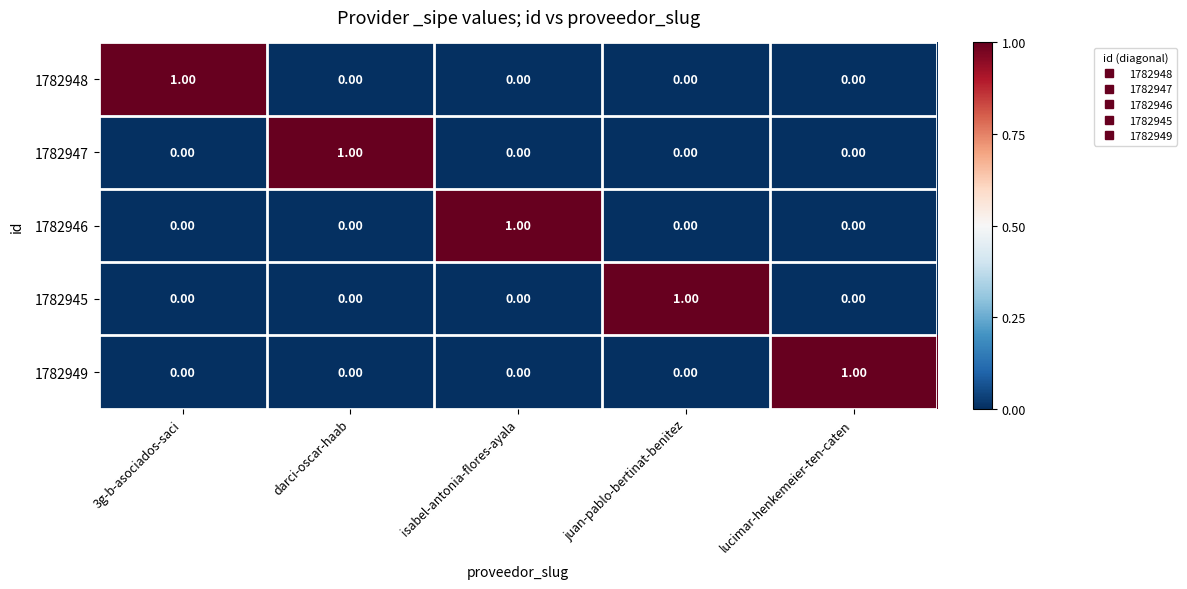

At how many categories does at least one series exceed 0?

5